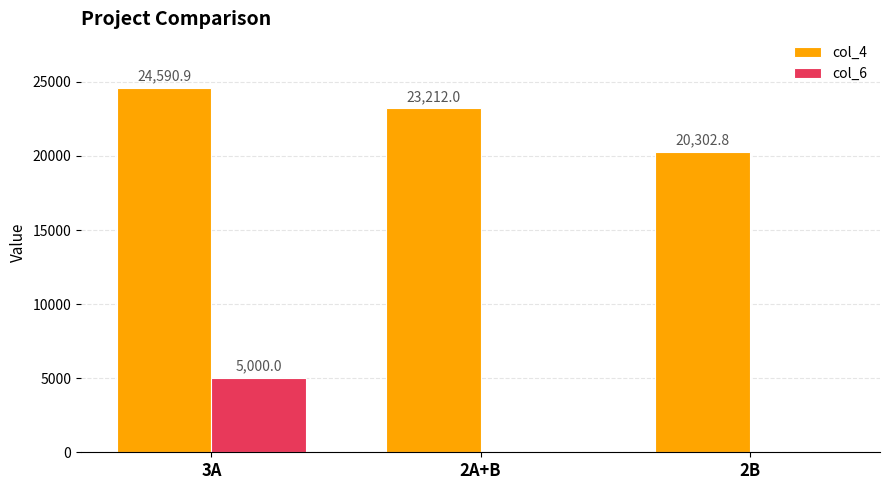

Is it true that col_6 equals 5000.0 at 3A?

True